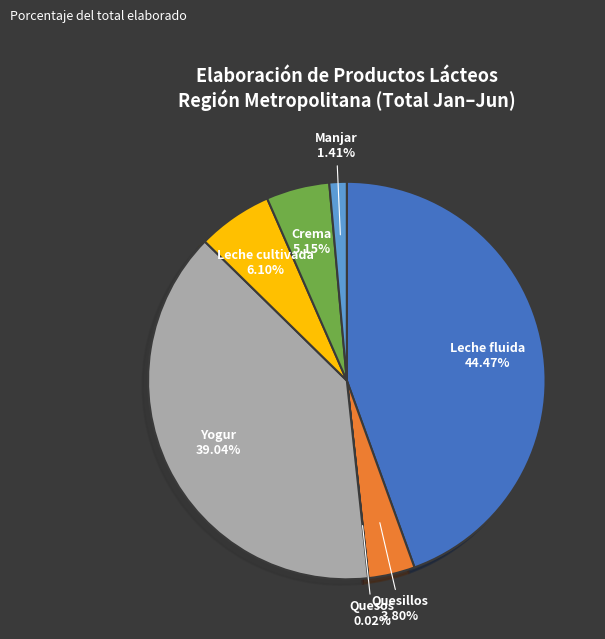

Does any single category account for the majority?

No